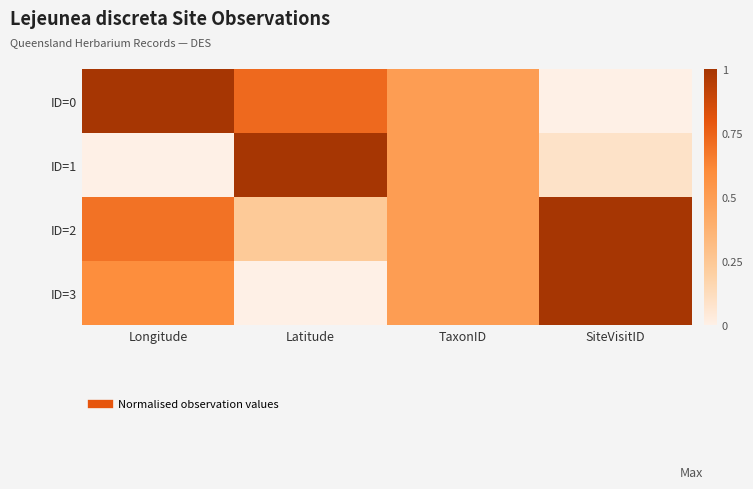

At which category does the chart reach its peak across all series?

Longitude